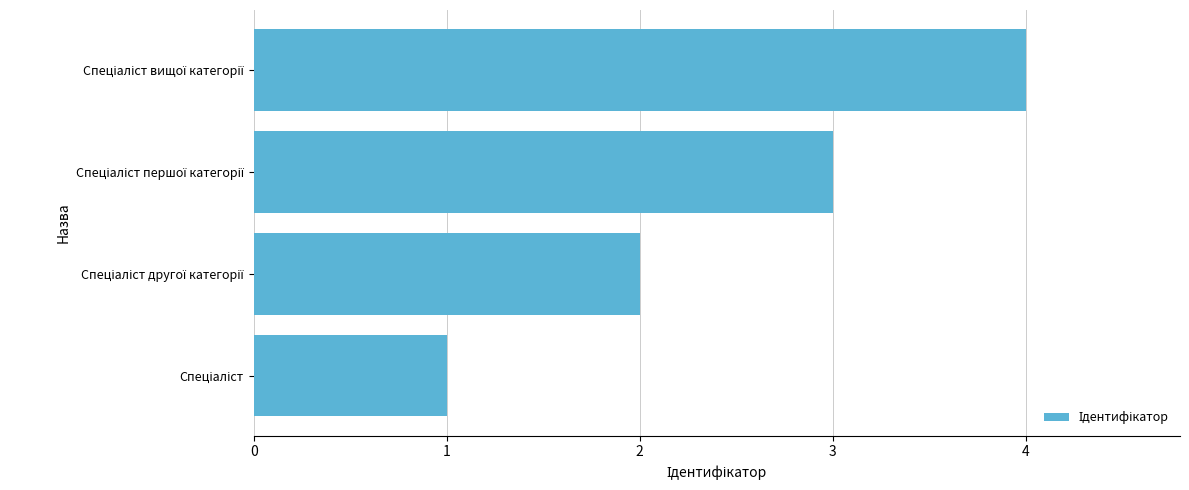

What is the difference between the maximum and minimum values?

3